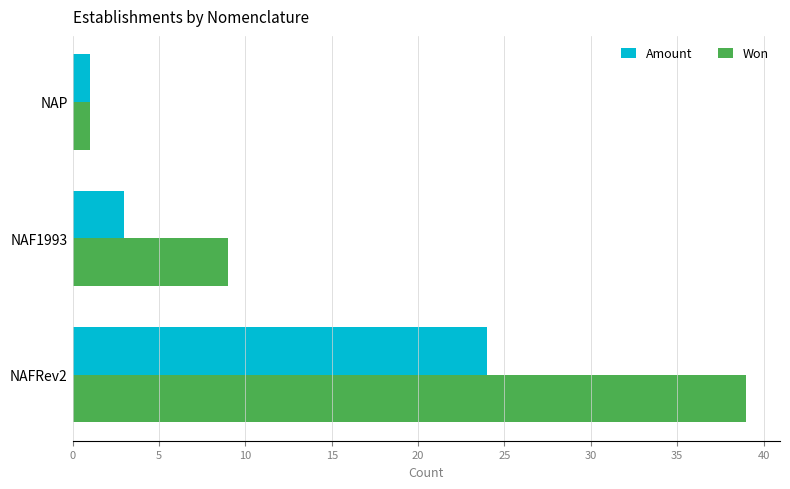

What is the minimum value for Amount?

1